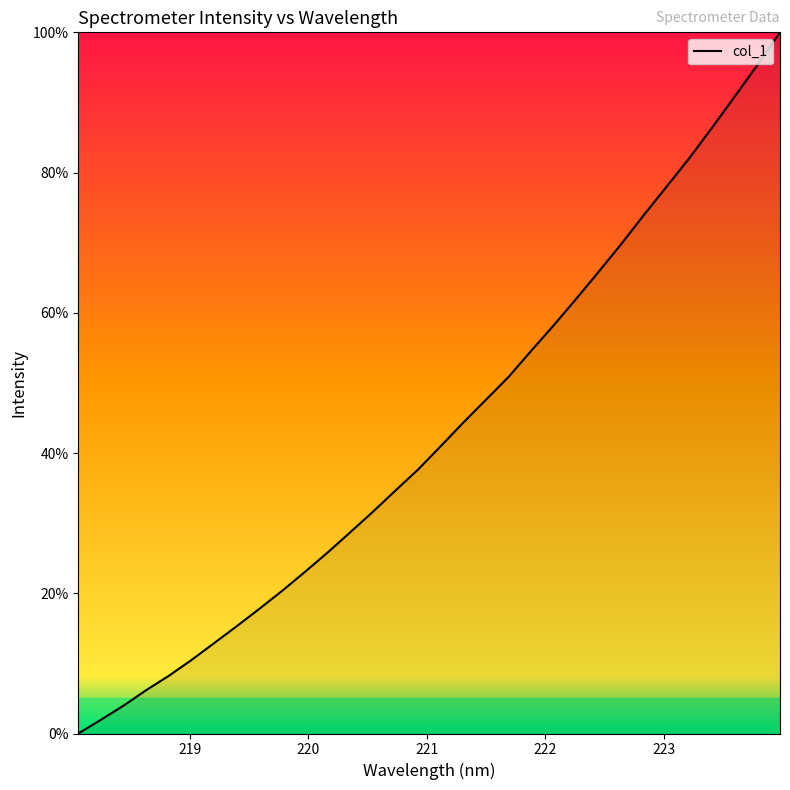

What is the difference between the maximum and minimum values?

100.0